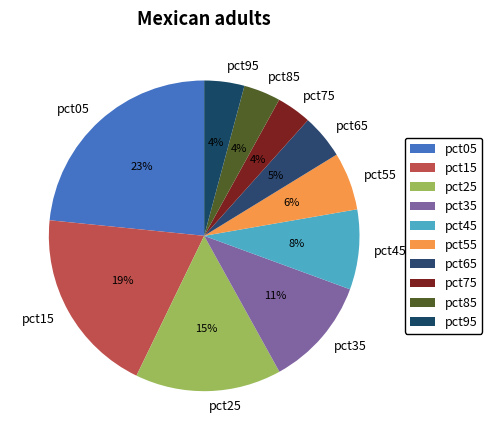

Which slice is the largest?

pct05